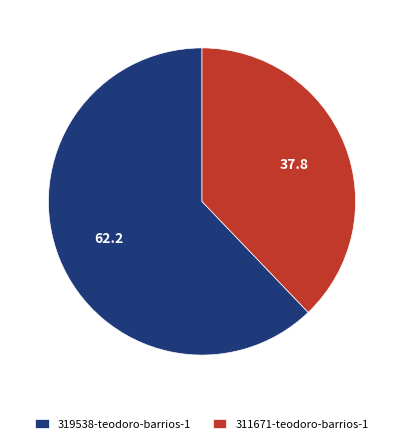

Which slice is the largest?

319538-teodoro-barrios-1